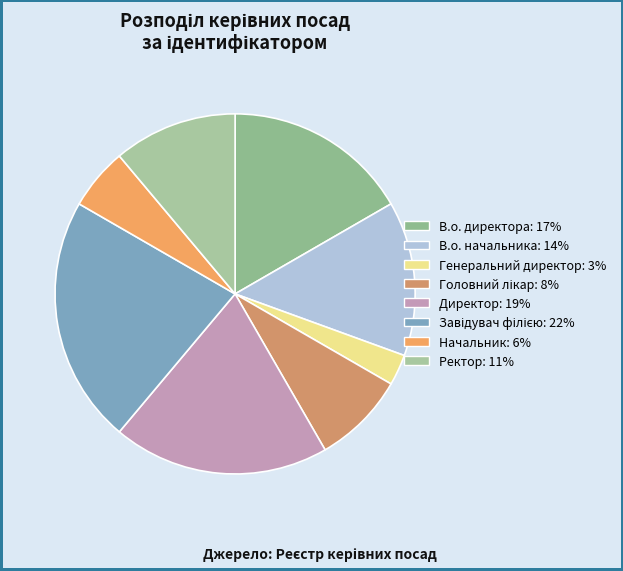

How many slices are in this pie chart?

8